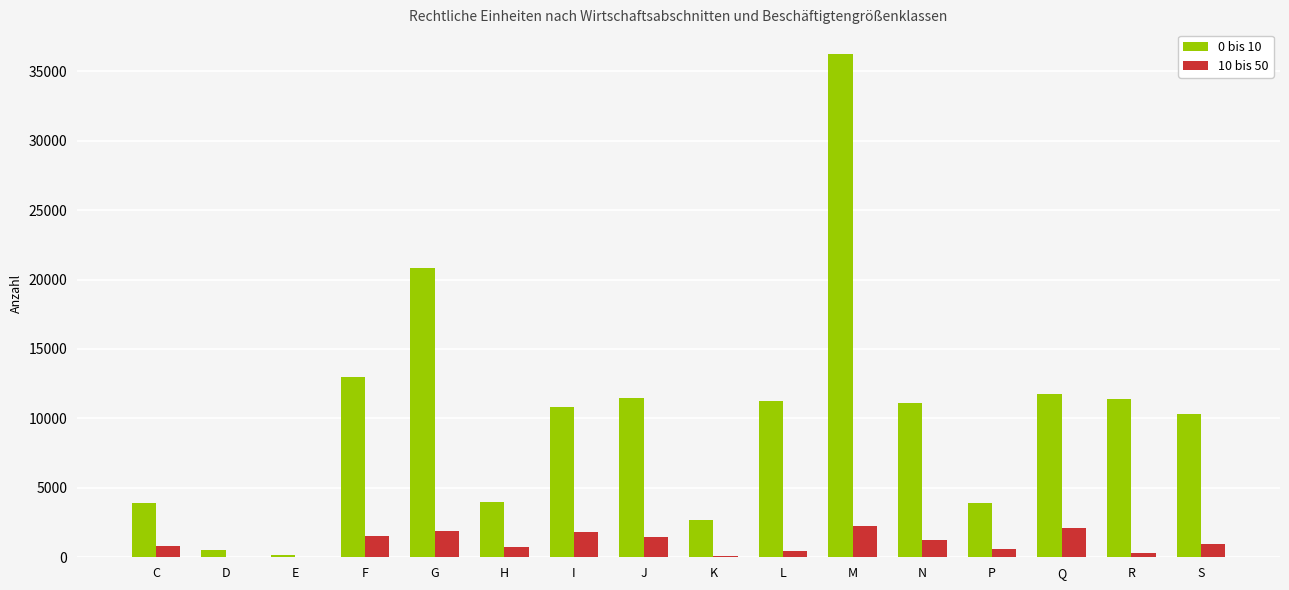

Between F and S, which series saw the biggest shift?

0 bis 10